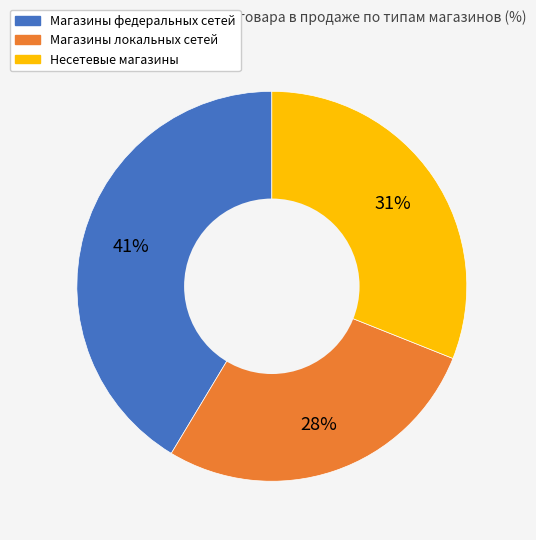

How many segments does this pie chart have?

3